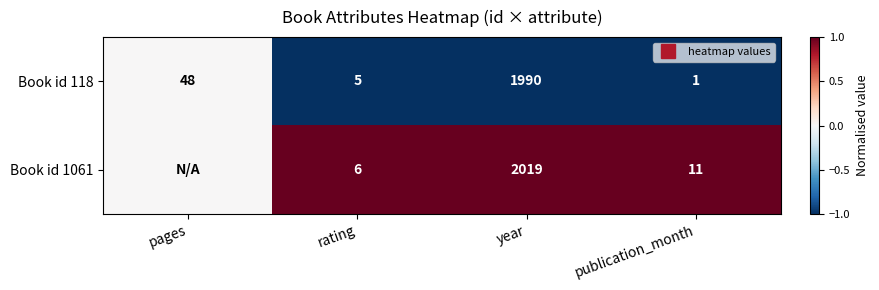

At which category is the sum across all series the highest?

pages